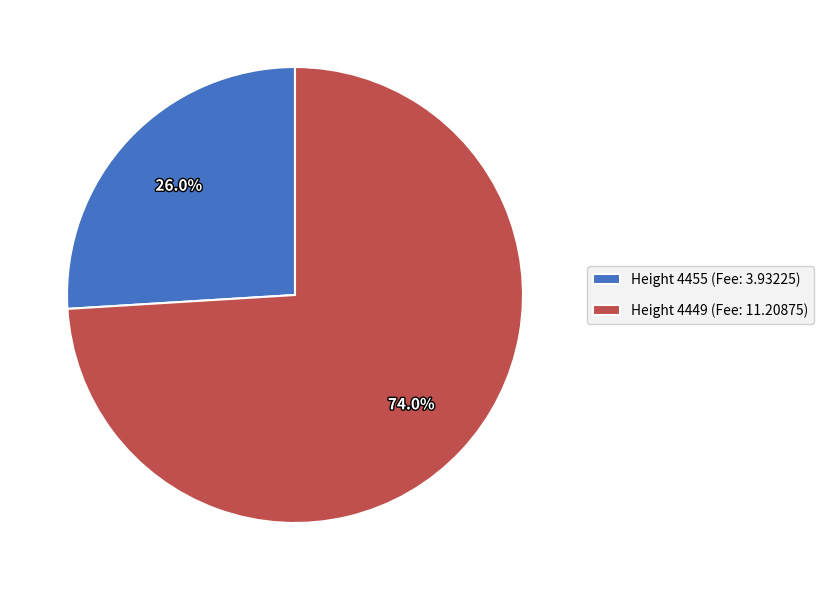

How many segments does this pie chart have?

2